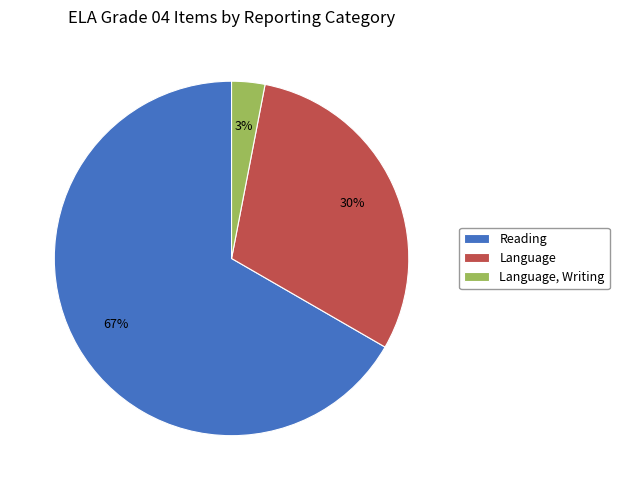

The Language slice represents 30% of the pie. True or false?

True